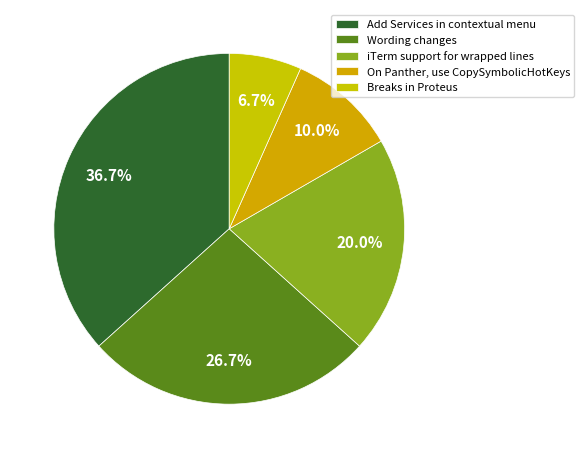

What percentage is the Breaks in Proteus slice, to the nearest percent?

7%